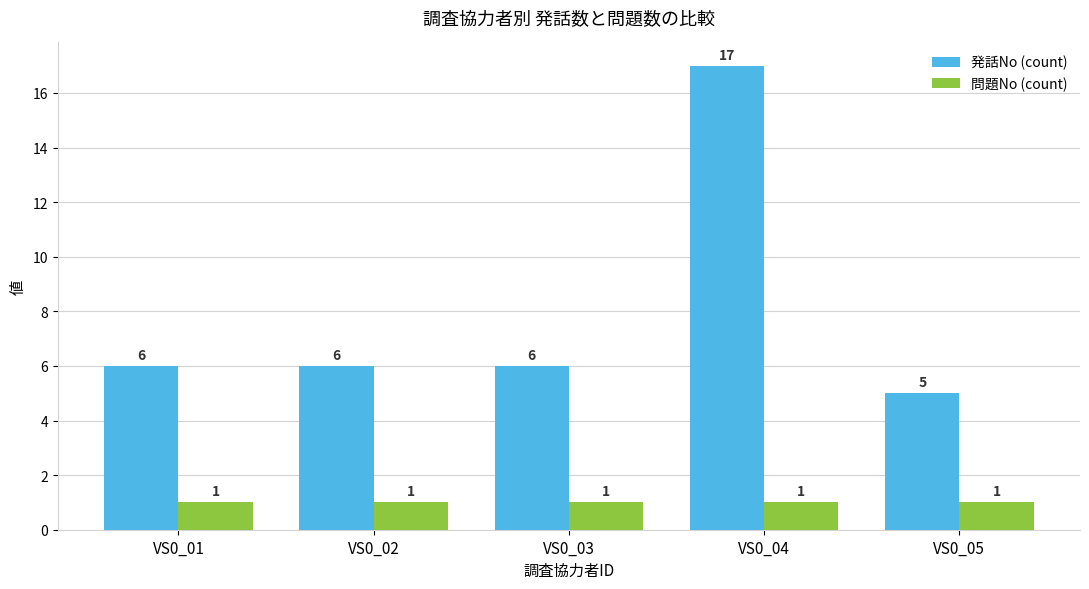

How many categories are shown in the chart?

5